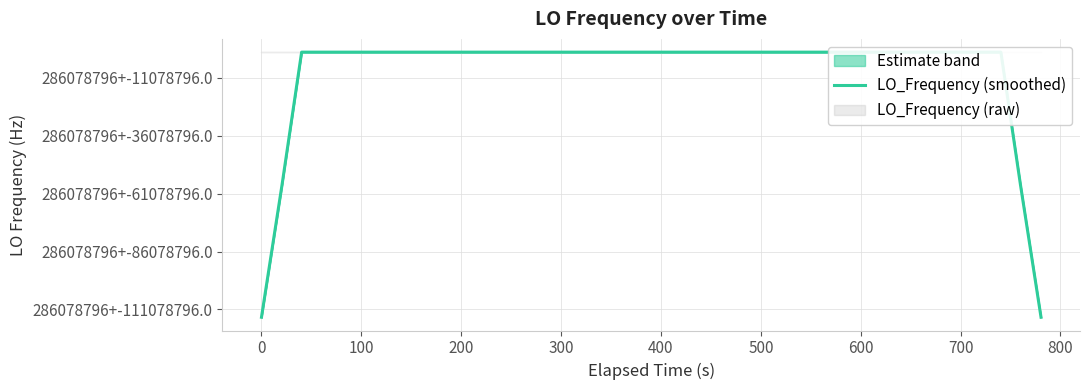

Is this an area chart (filled region under the line)?

No